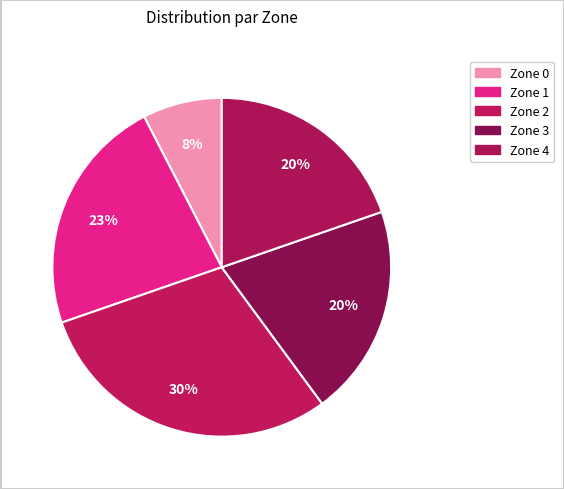

Count the number of slices in the pie.

5